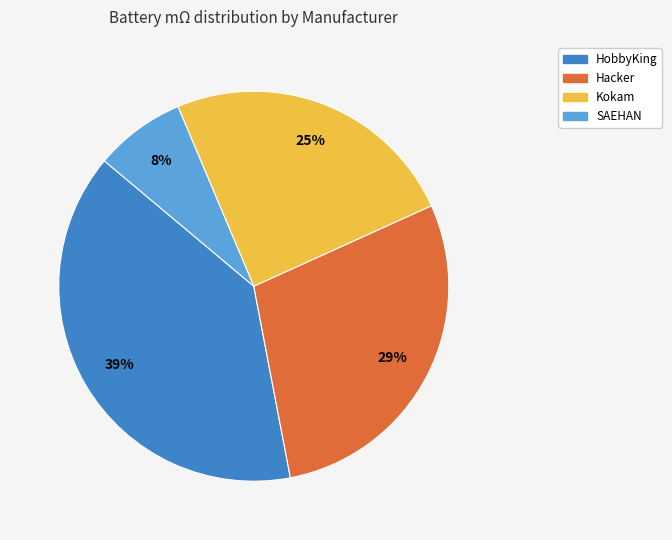

Is there any slice that represents more than half of the pie?

No